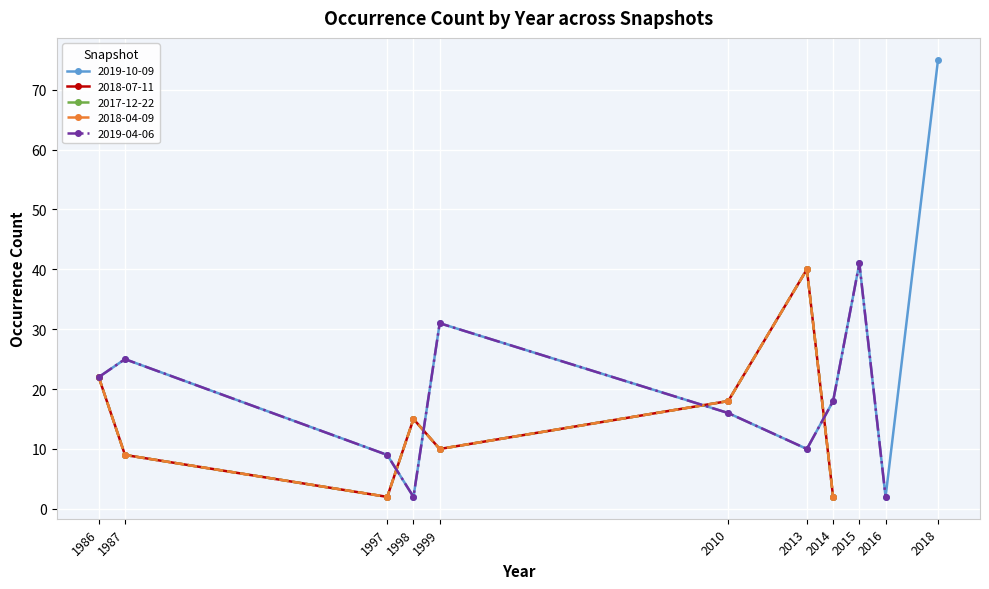

Reading left to right, list all the values displayed in this chart.

2019-10-09: 1986=22	1987=25	1997=9	1998=2	1999=31	2010=16	2013=10	2014=18	2015=41	2016=2	2018=75
2018-07-11: 1986=22	1987=9	1997=2	1998=15	1999=10	2010=18	2013=40	2014=2	2015=0	2016=0	2018=0
2017-12-22: 1986=22	1987=9	1997=2	1998=15	1999=10	2010=18	2013=40	2014=2	2015=0	2016=0	2018=0
2018-04-09: 1986=22	1987=9	1997=2	1998=15	1999=10	2010=18	2013=40	2014=2	2015=0	2016=0	2018=0
2019-04-06: 1986=22	1987=25	1997=9	1998=2	1999=31	2010=16	2013=10	2014=18	2015=41	2016=2	2018=0